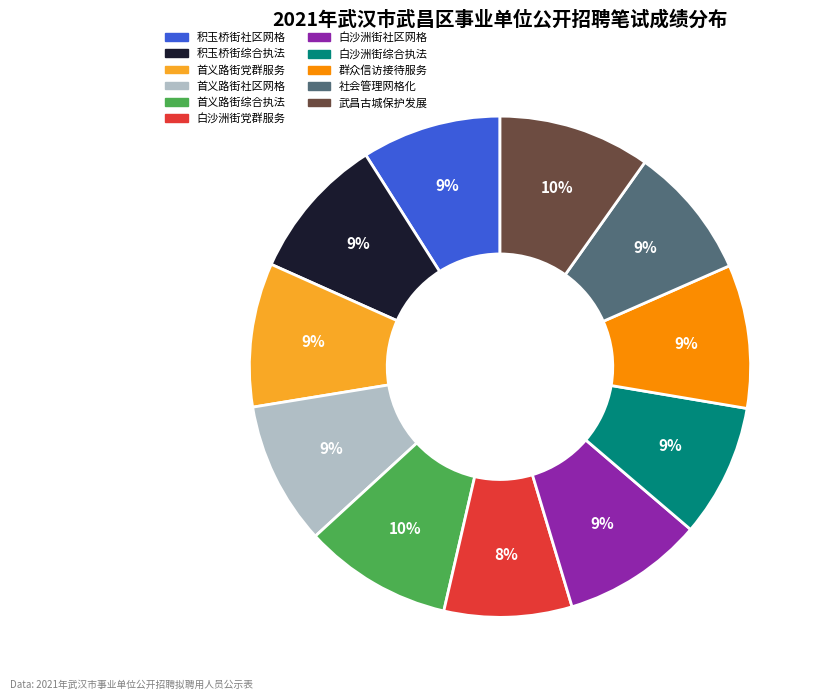

To the nearest percent, what is the average slice percentage?

9%